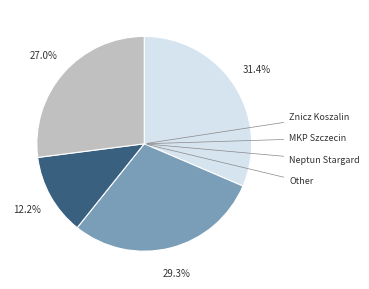

Is there a majority slice in this chart?

No